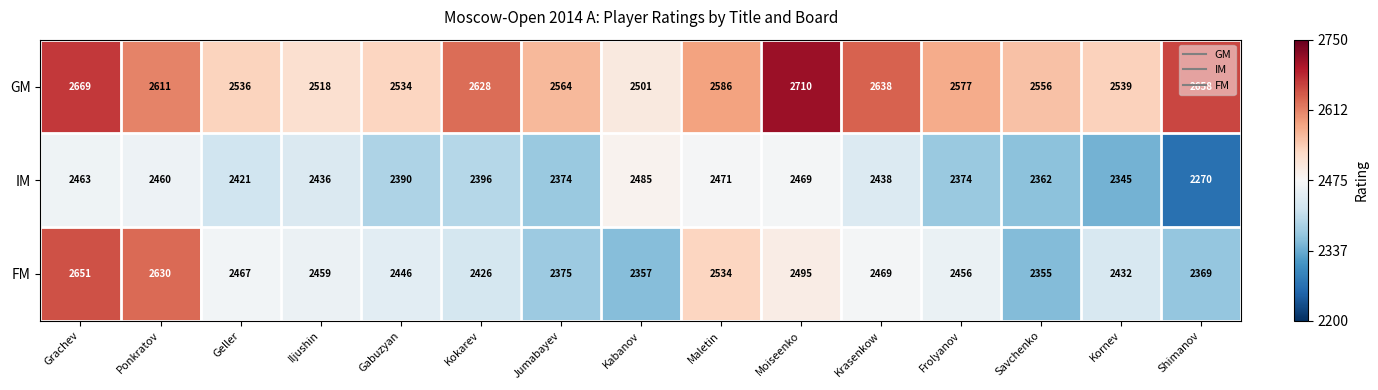

Which series has the largest total across all categories?

GM